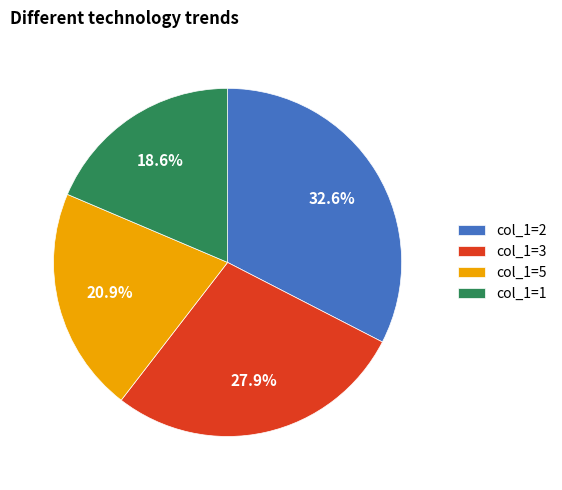

To the nearest percent, what is the difference between the largest and smallest slice percentages?

14%